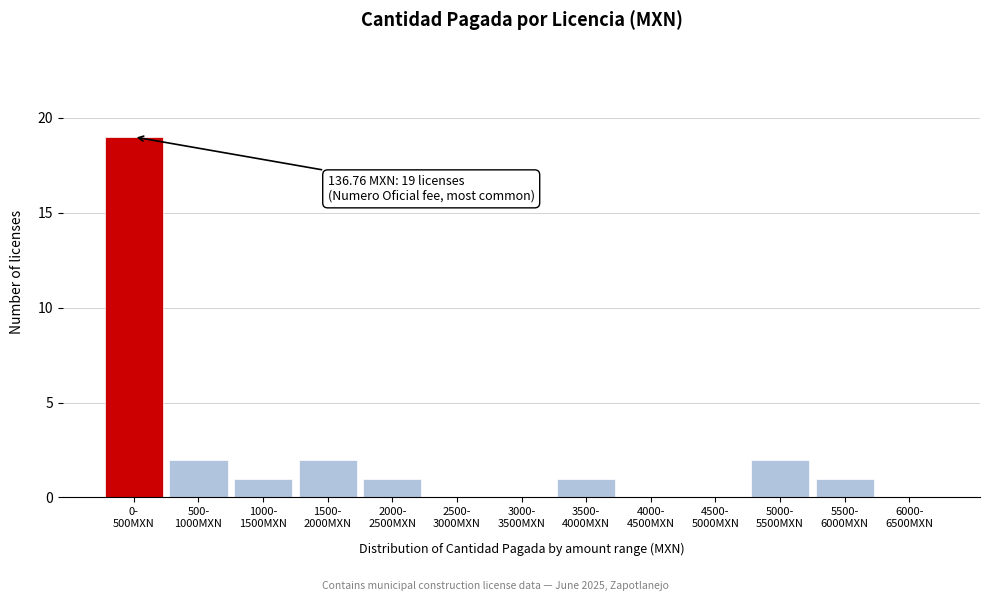

What is the maximum value shown in the chart?

19